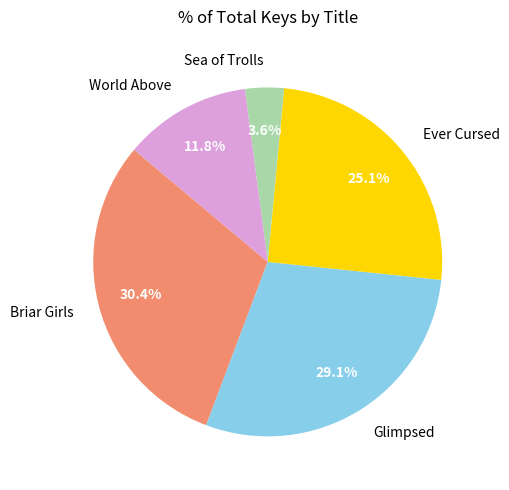

Rank the categories by value from lowest to highest.

Sea of Trolls, World Above, Ever Cursed, Glimpsed, Briar Girls